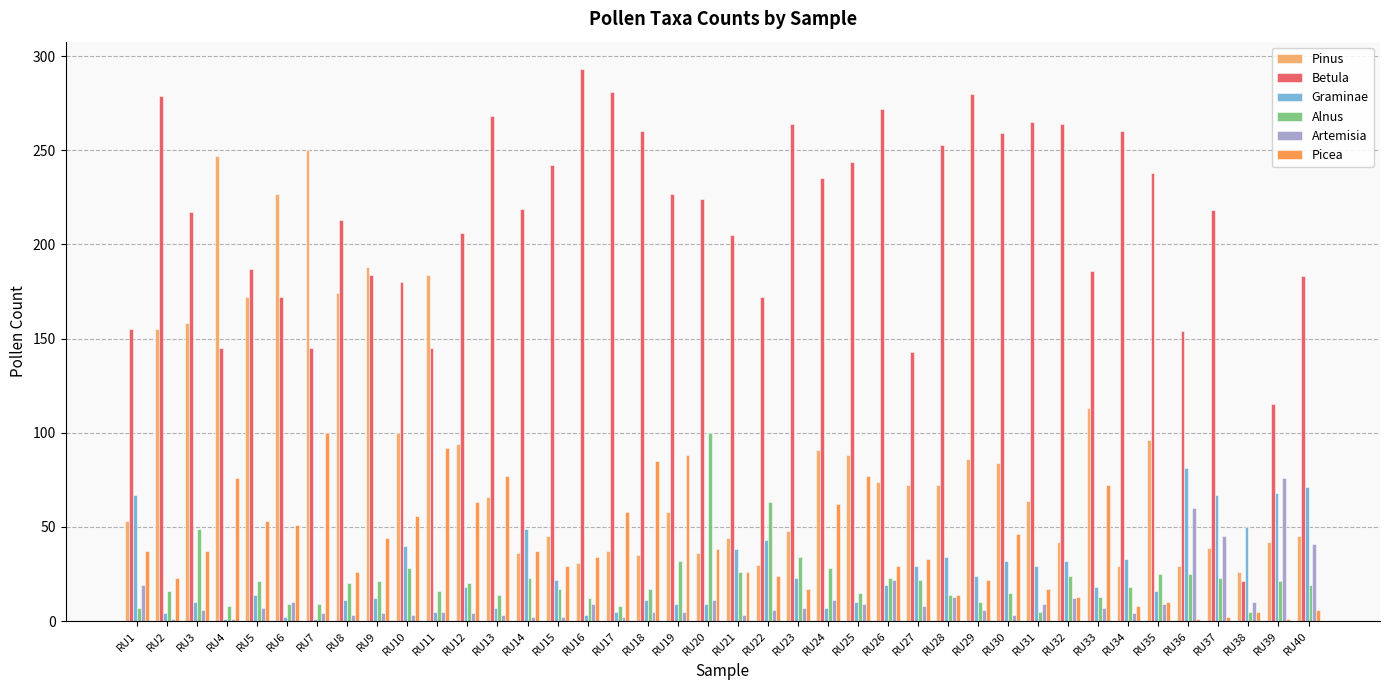

How many distinct data groups are displayed?

6